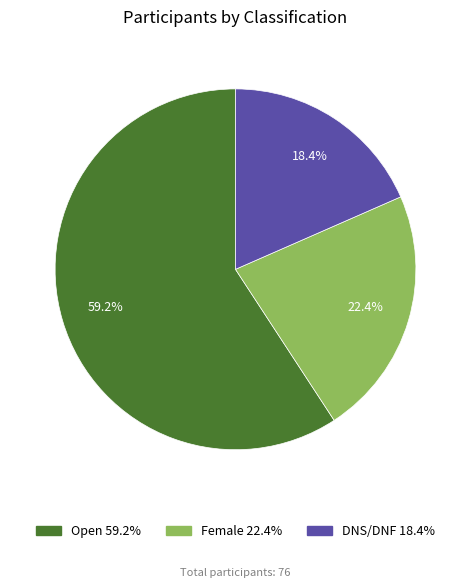

How many slices are in this pie chart?

3